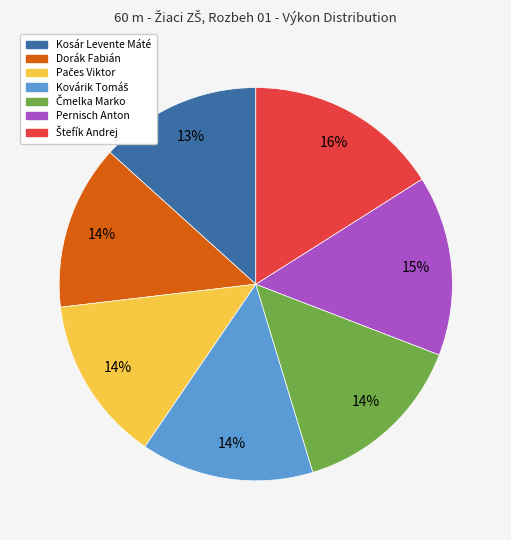

Is there a majority slice in this chart?

No